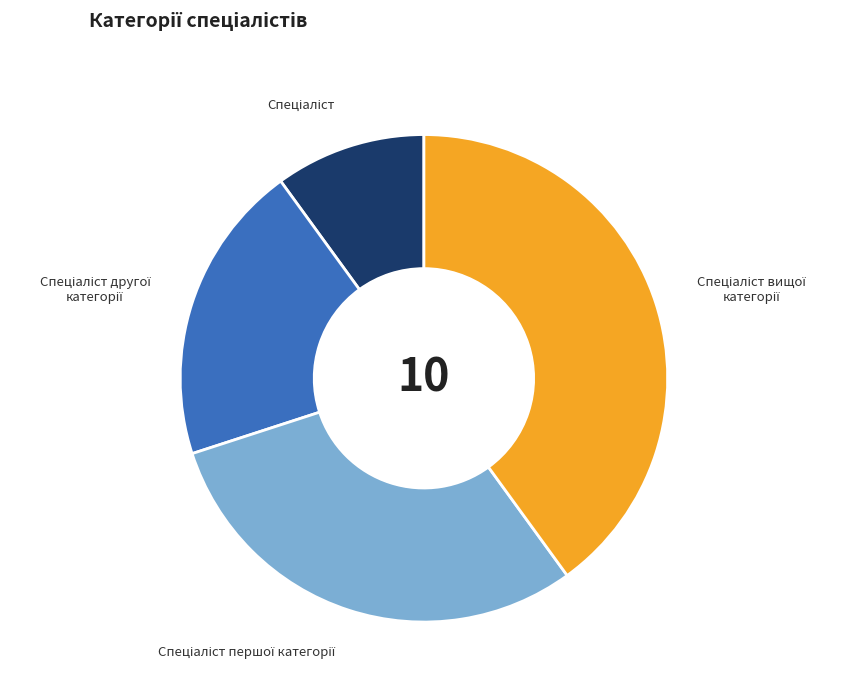

Does any single category account for the majority?

No